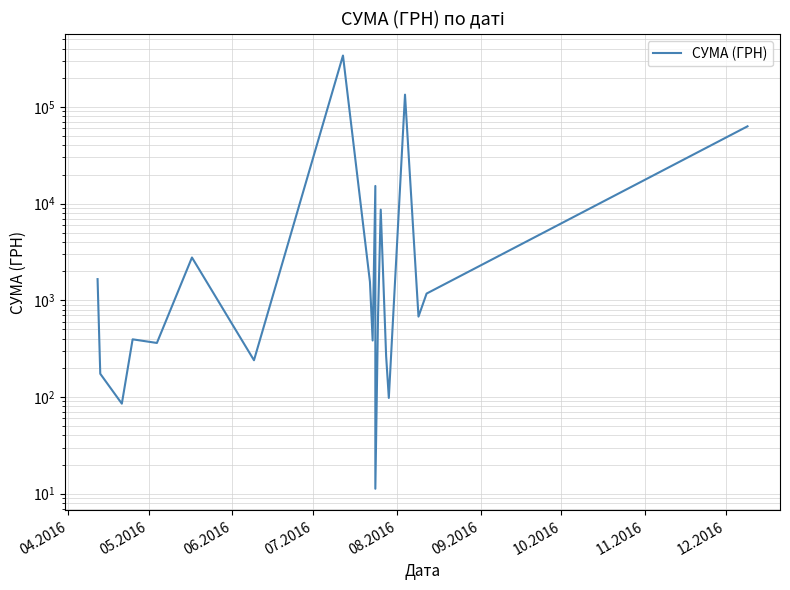

Reading left to right, list all the values displayed in this chart.

1657.0	173.9	85.3	395.0	362.2	2772.5	240.0	340053.3	1551.9	384.0	15231.9	11.2	682.3	8661.0	265.3	97.8	134012.3	678.4	1174.0	63015.0